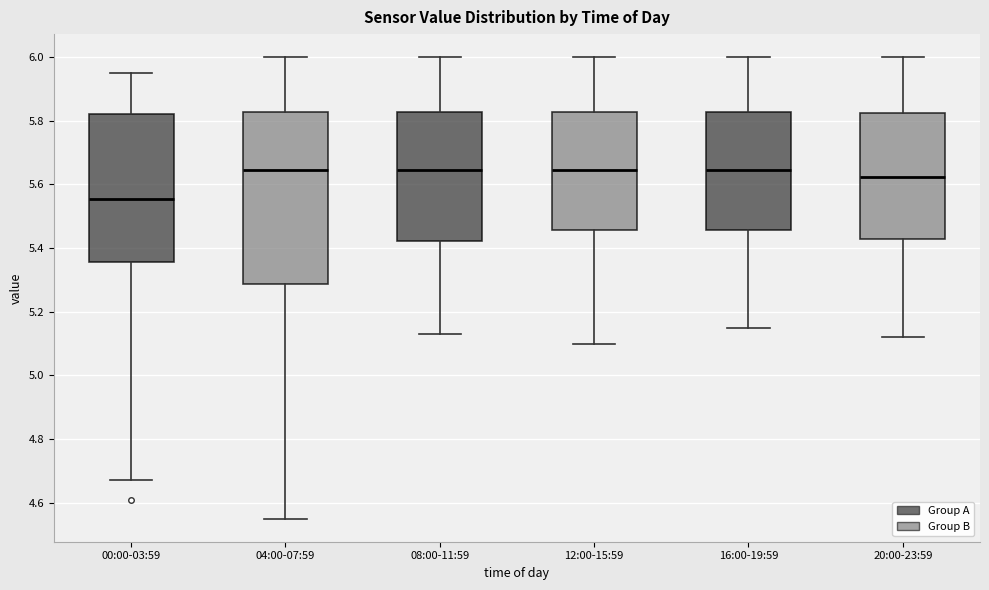

Reading left to right, read every box against the y-axis: the position of its median line, the range the box covers, and the ends of its whiskers. The values are not printed on the chart, so give them approximately, as read against the axis.

00:00-03:59: median 5.56, box 5.36 to 5.82, whiskers 4.68 to 5.96
04:00-07:59: median 5.64, box 5.28 to 5.82, whiskers 4.56 to 6.00
08:00-11:59: median 5.64, box 5.42 to 5.82, whiskers 5.14 to 6.00
12:00-15:59: median 5.64, box 5.46 to 5.82, whiskers 5.10 to 6.00
16:00-19:59: median 5.64, box 5.46 to 5.82, whiskers 5.16 to 6.00
20:00-23:59: median 5.62, box 5.42 to 5.82, whiskers 5.12 to 6.00